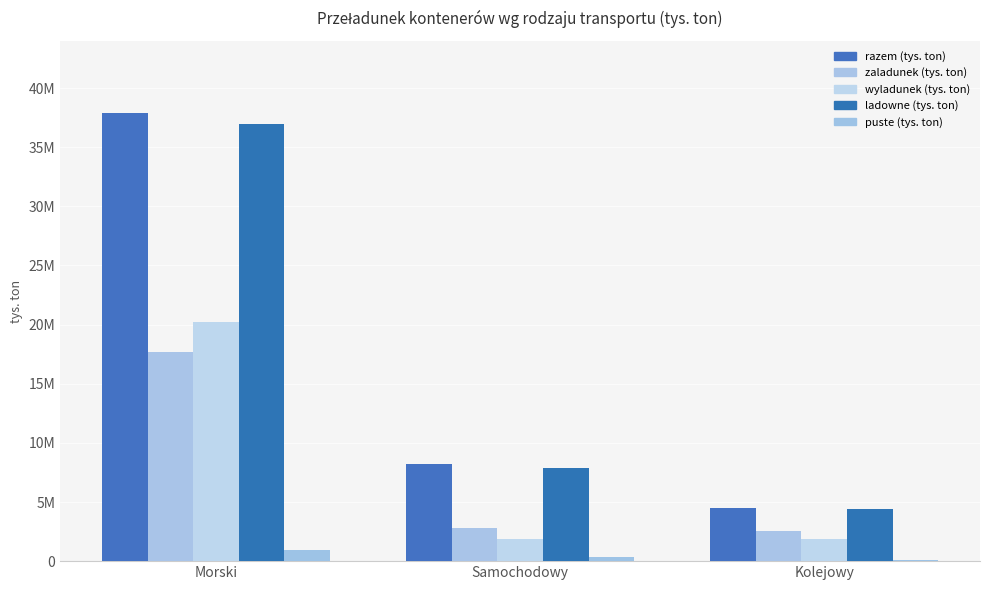

What is the difference between the highest and lowest values at Morski?

36944019.9